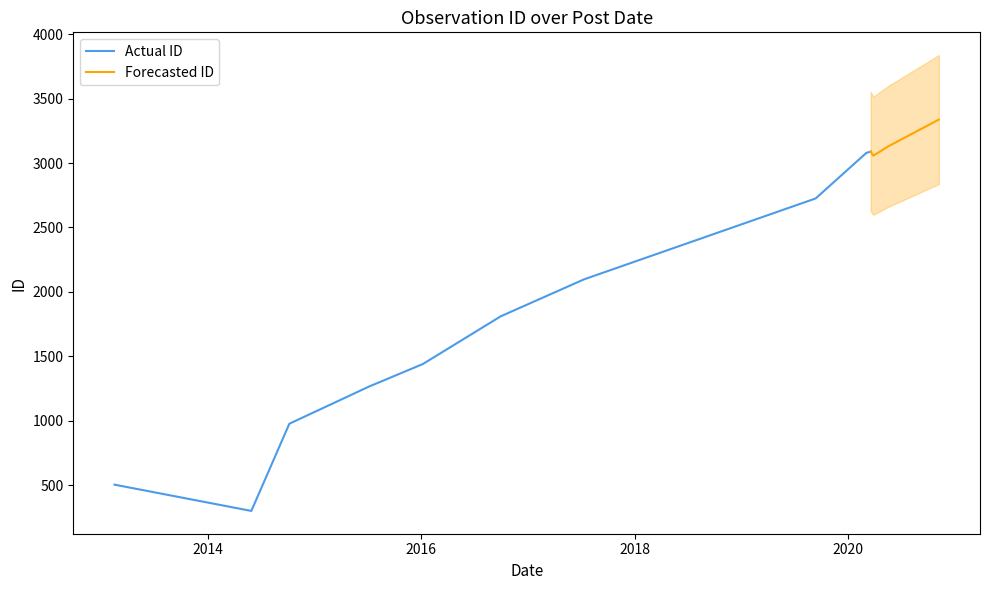

How many points are higher than both their immediate neighbors (excluding endpoints)?

1